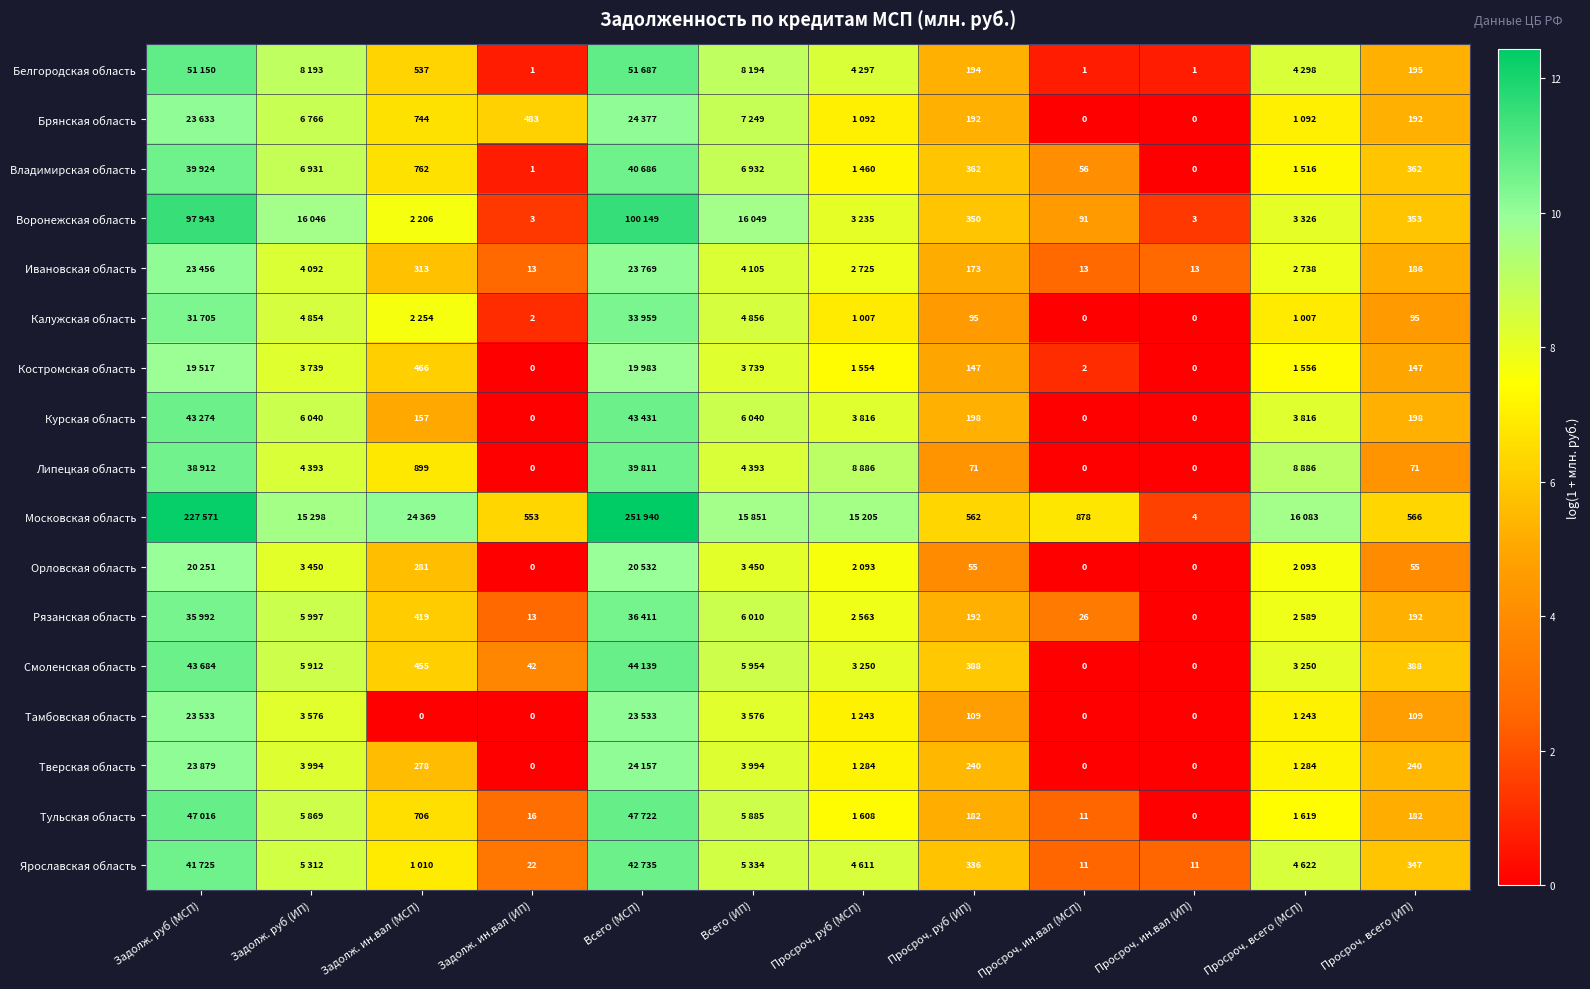

Rank the categories by Орловская область value from highest to lowest.

Всего (МСП), Задолж. руб (МСП), Задолж. руб (ИП), Всего (ИП), Просроч. руб (МСП), Просроч. всего (МСП), Задолж. ин.вал (МСП), Просроч. руб (ИП), Просроч. всего (ИП), Задолж. ин.вал (ИП), Просроч. ин.вал (МСП), Просроч. ин.вал (ИП)